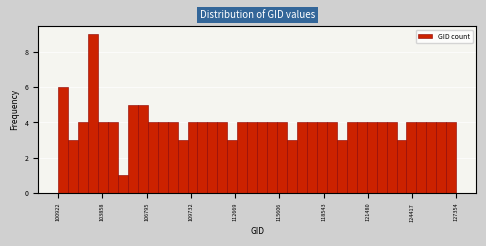

Read against the x-axis, roughly where is the centre of the tallest bar?

103000